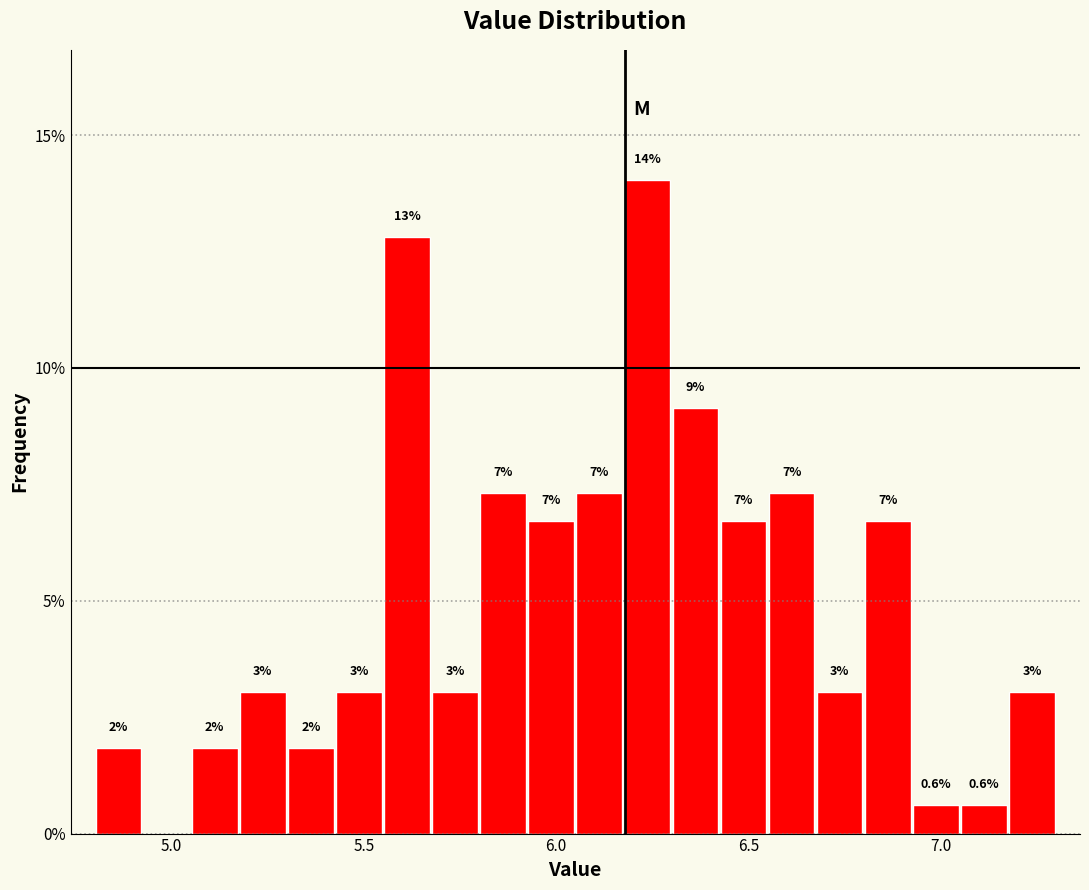

Read against the x-axis, roughly where is the centre of the tallest bar?

6.25